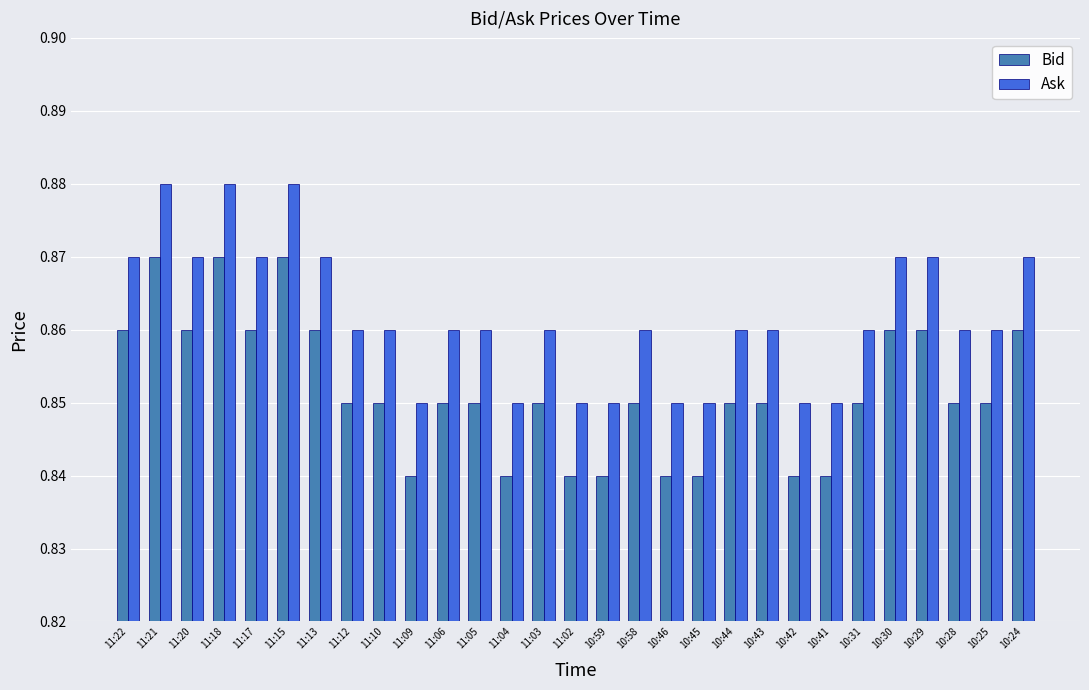

What are all the series names shown in the legend?

Bid, Ask